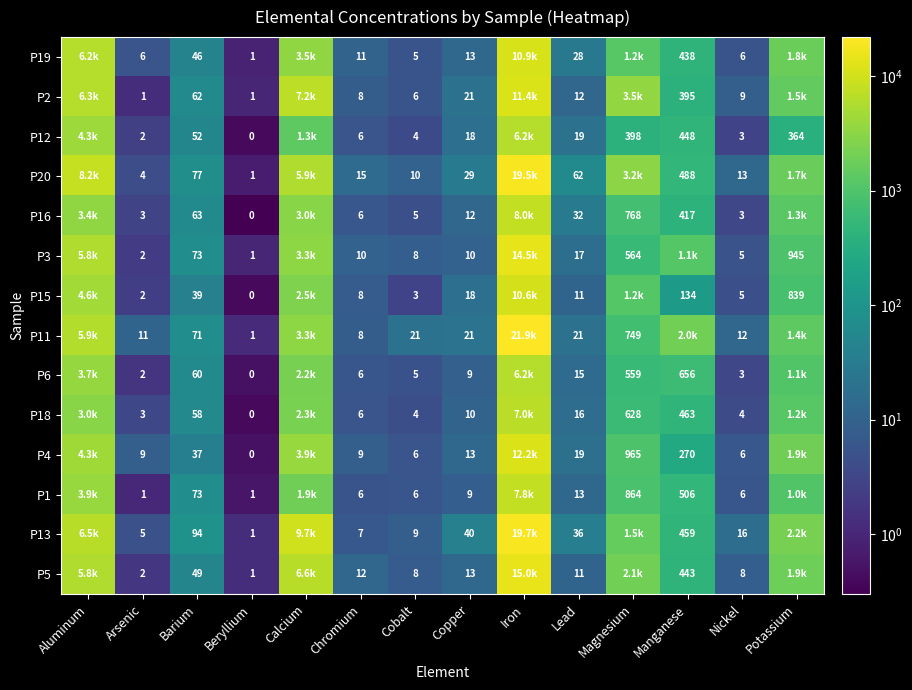

Which series changed the most between Beryllium and Nickel?

P13